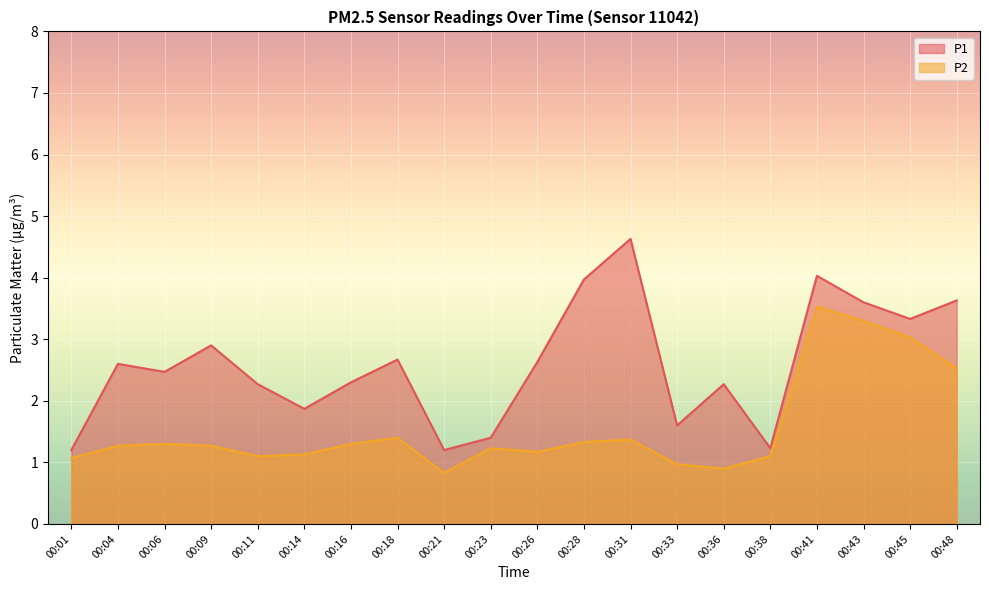

Reading left to right, extract all data points from this chart.

P1: 1.2	2.6	2.5	2.9	2.3	1.9	2.3	2.7	1.2	1.4	2.6	4.0	4.6	1.6	2.3	1.2	4.0	3.6	3.3	3.6
P2: 1.1	1.3	1.3	1.3	1.1	1.1	1.3	1.4	0.8	1.2	1.2	1.3	1.4	1.0	0.9	1.1	3.5	3.3	3.0	2.5